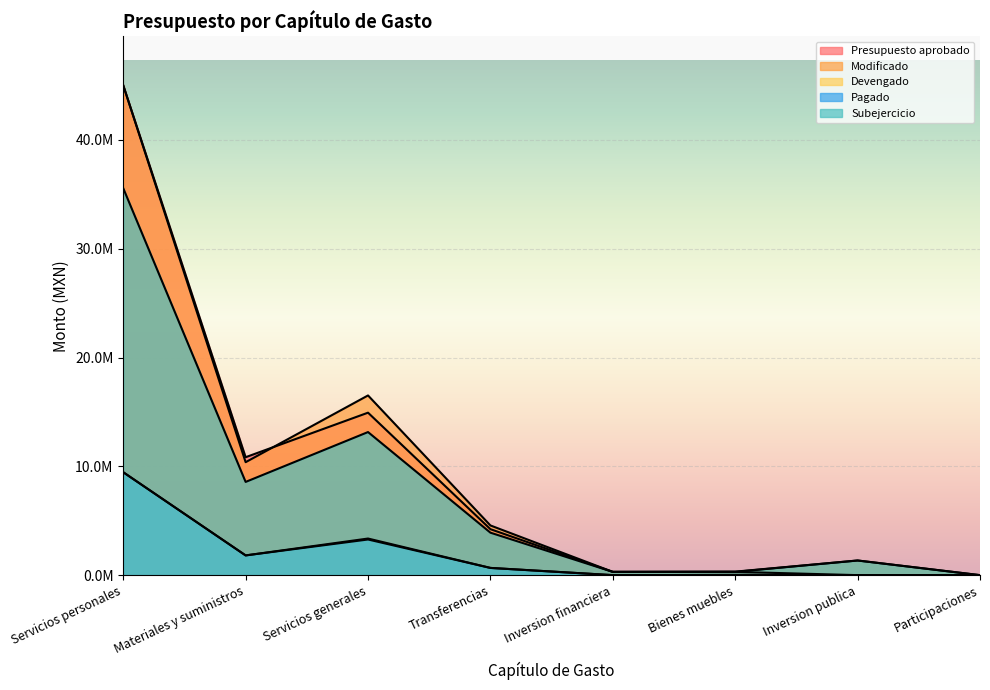

True or false: Modificado and Devengado intersect in this chart.

False